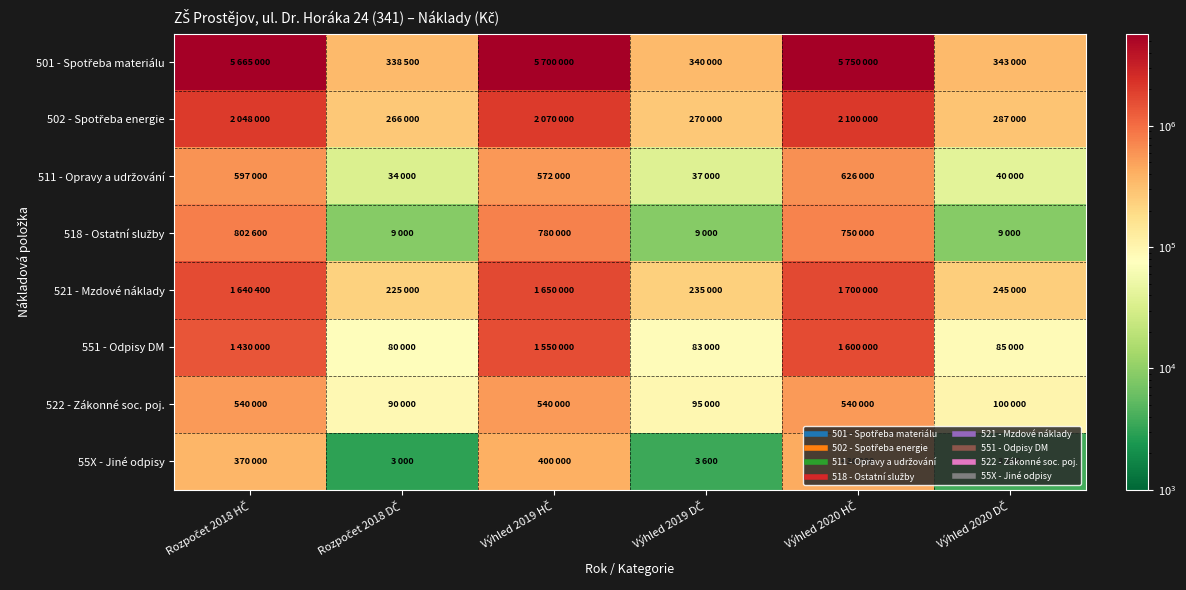

How many distinct data groups are displayed?

8